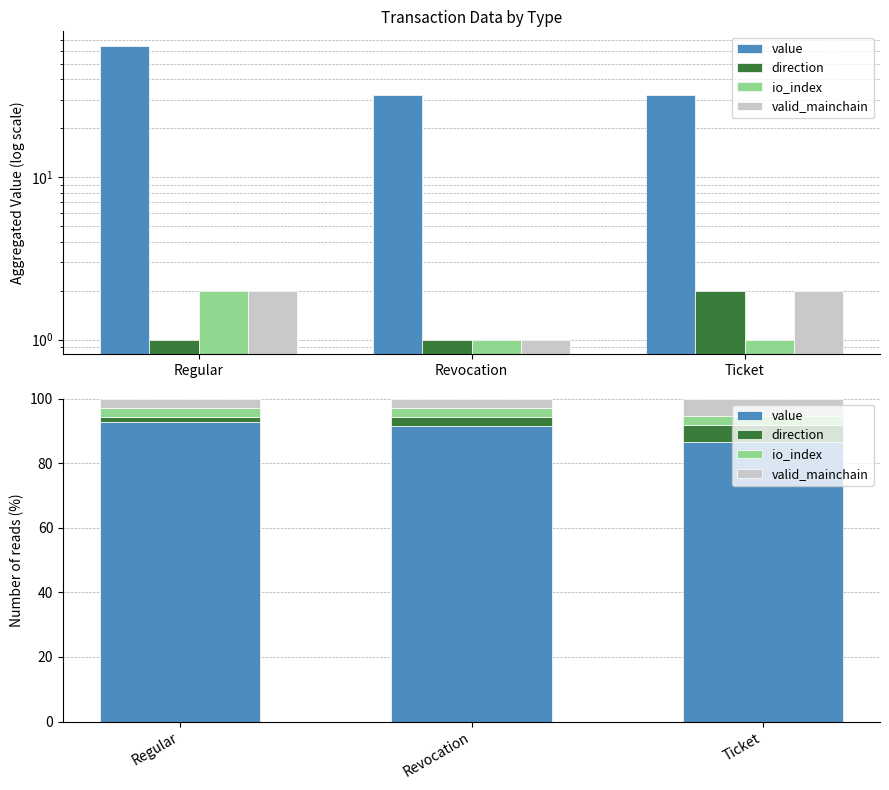

What is the highest value of the value series?

92.8